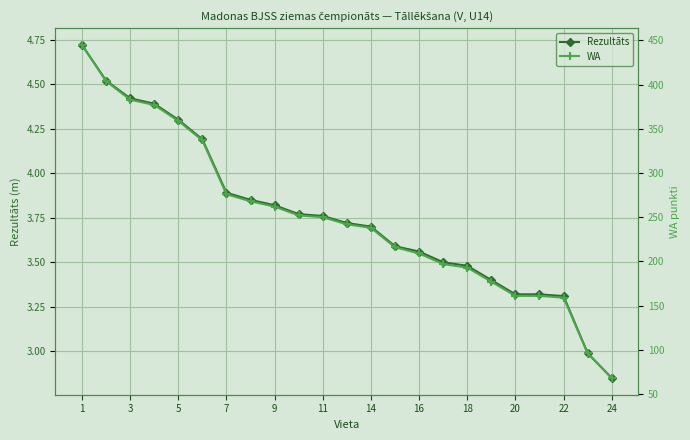

True or false: Rezultāts has a value of 5.8 at 16.

False